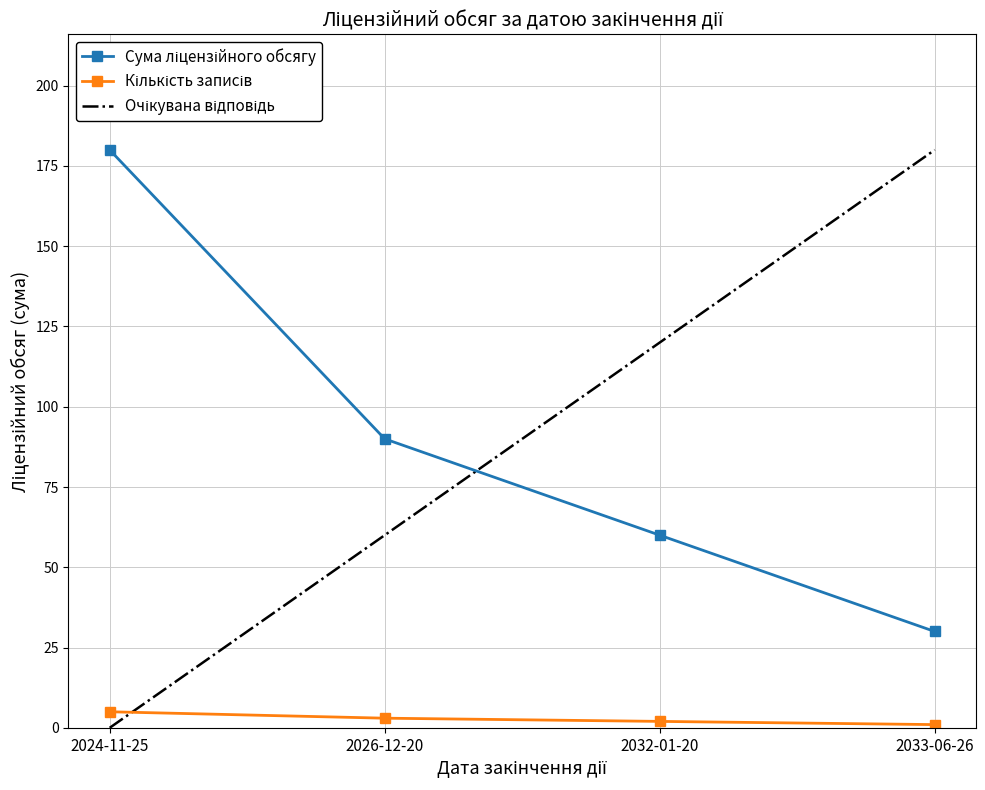

What is the greatest value displayed?

180